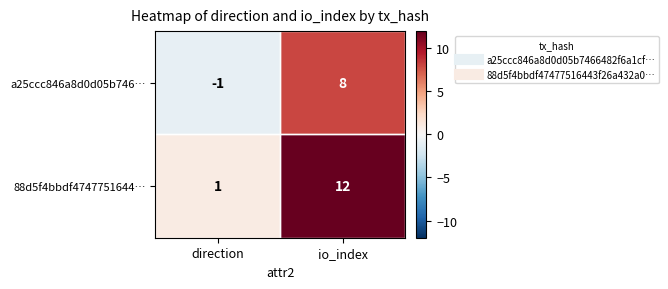

Which series changed the most between direction and io_index?

88d5f4bbdf4747751644…